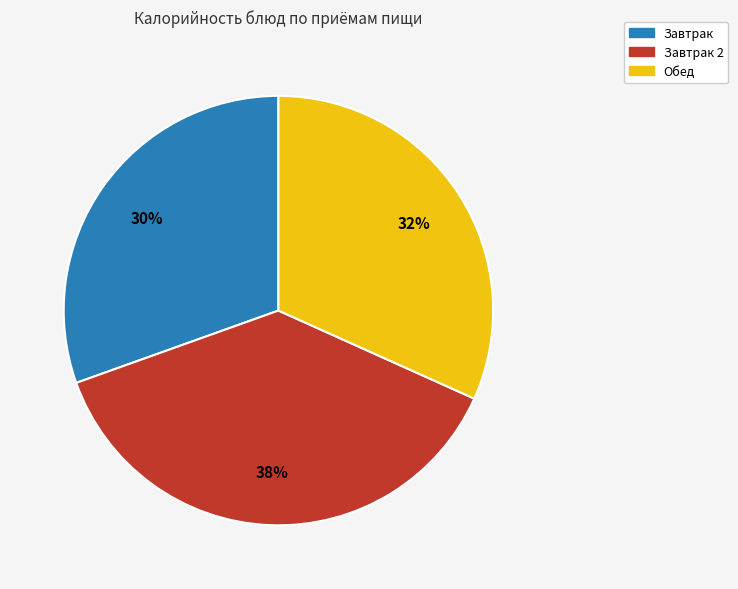

Is the sum of Завтрак 2 and Завтрак greater than half?

Yes